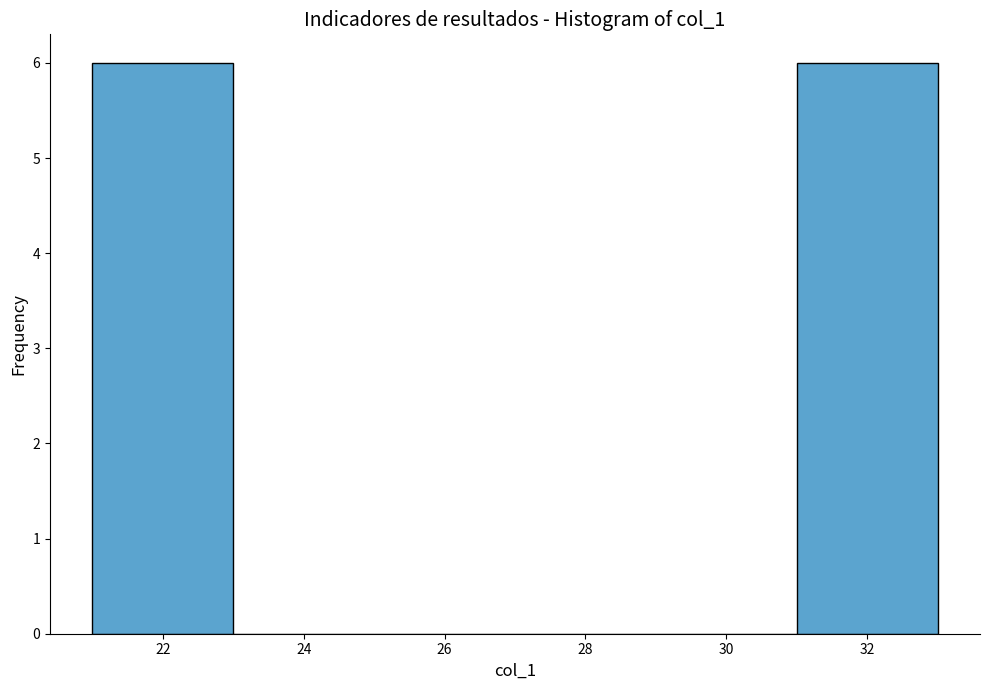

Reading left to right, list every bar in this chart as the range it spans on the x-axis followed by its height. The values are not printed on the chart, so give them approximately, as read against the axis.

21 to 23: 6
23 to 25: 0
25 to 27: 0
27 to 29: 0
29 to 31: 0
31 to 33: 6